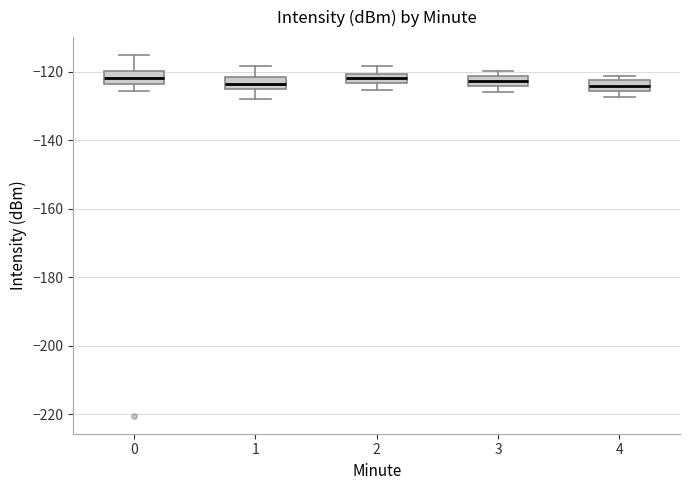

Where is the upper edge of the box at x = 4 on the y-axis? The values are not printed on the chart, so give them approximately, as read against the axis.

-122